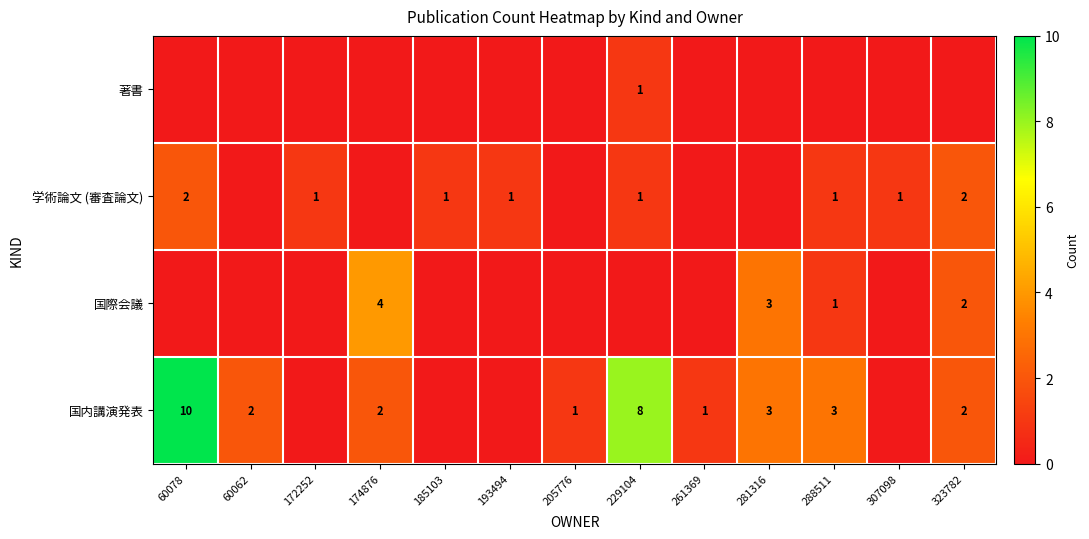

Is it true that 学術論文 (審査論文) equals 1 at 60078?

False